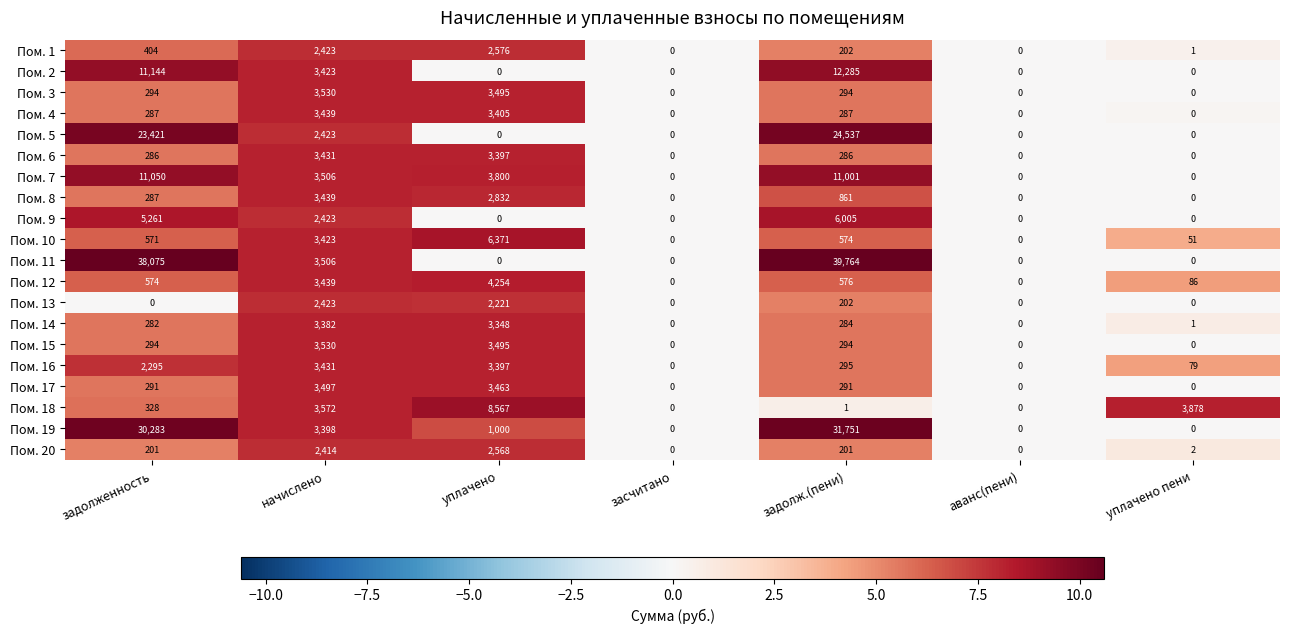

Count the number of categories in the chart.

7